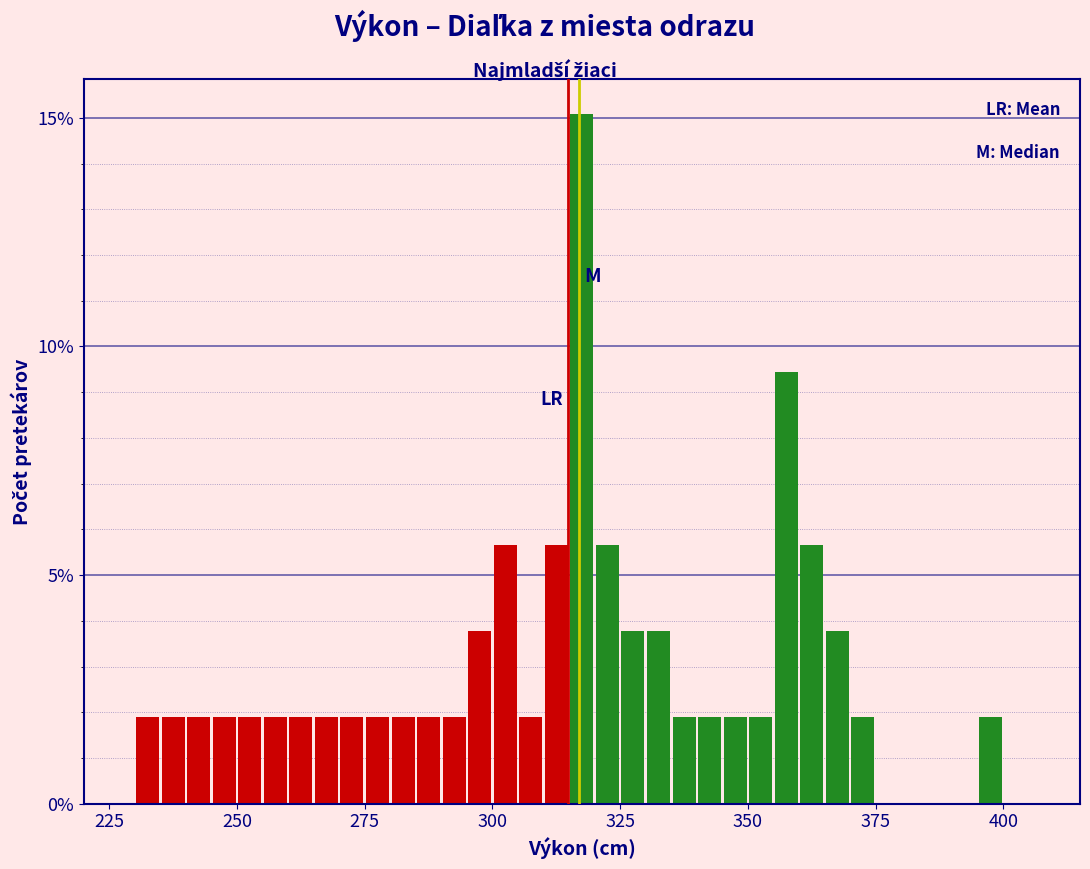

Read against the x-axis, roughly where is the centre of the tallest bar?

320